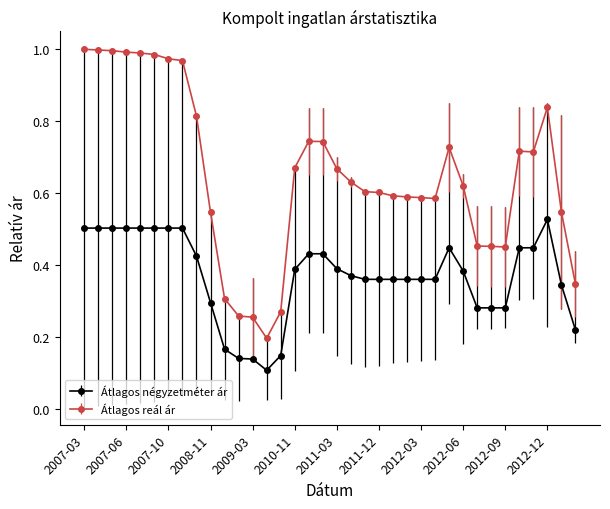

At how many categories does at least one series exceed 0?

36